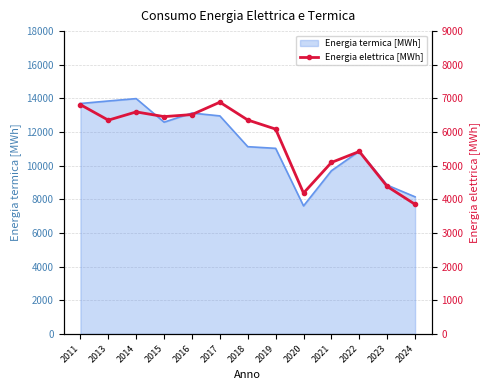

Which category has the lowest value across all series?

2024